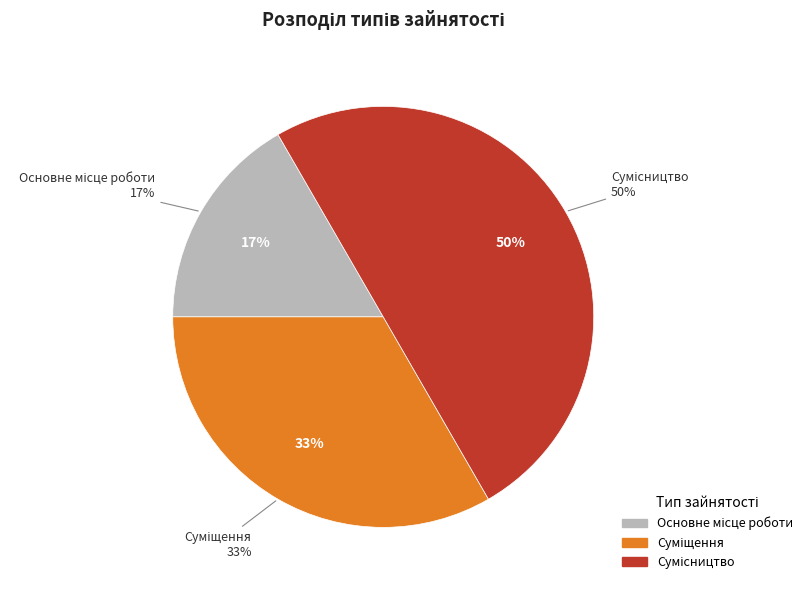

What is the smallest slice in the pie chart?

Основне місце роботи